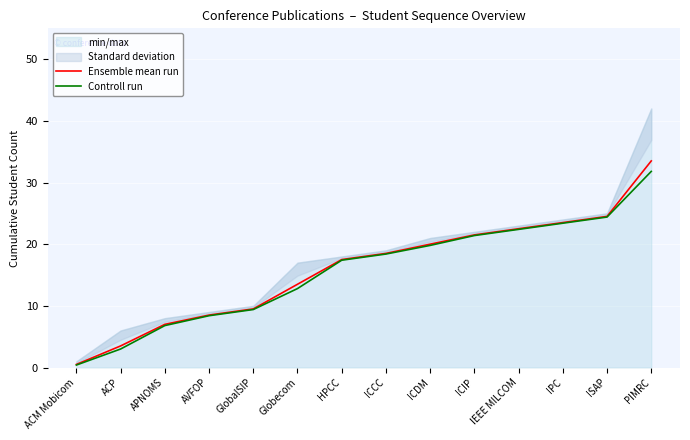

What is the label of the 10th point from the left?

ICIP